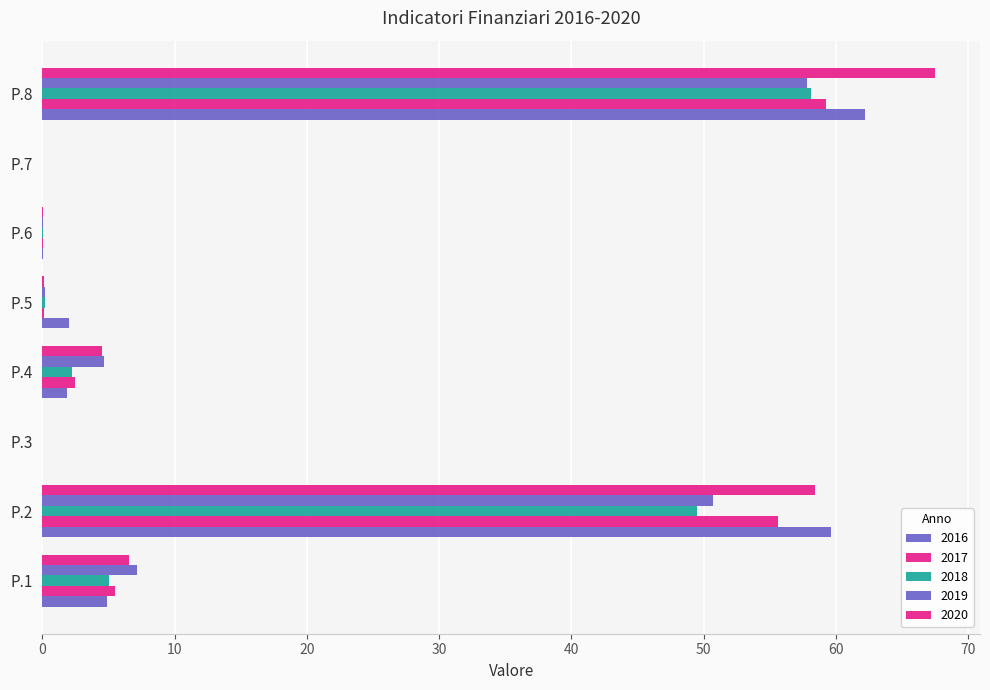

Is the value of 2020 at P.1 greater than the value of 2016 at P.5?

Yes